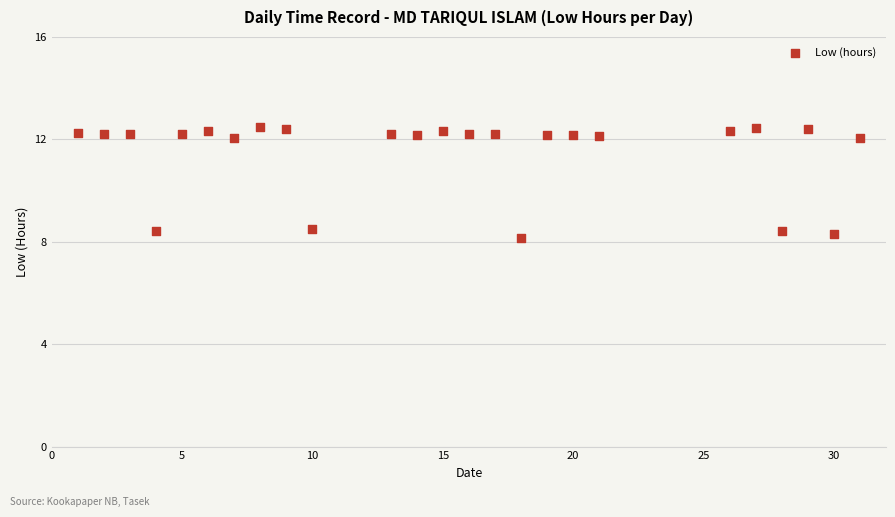

What is the range of X values (max minus min)?

30.0